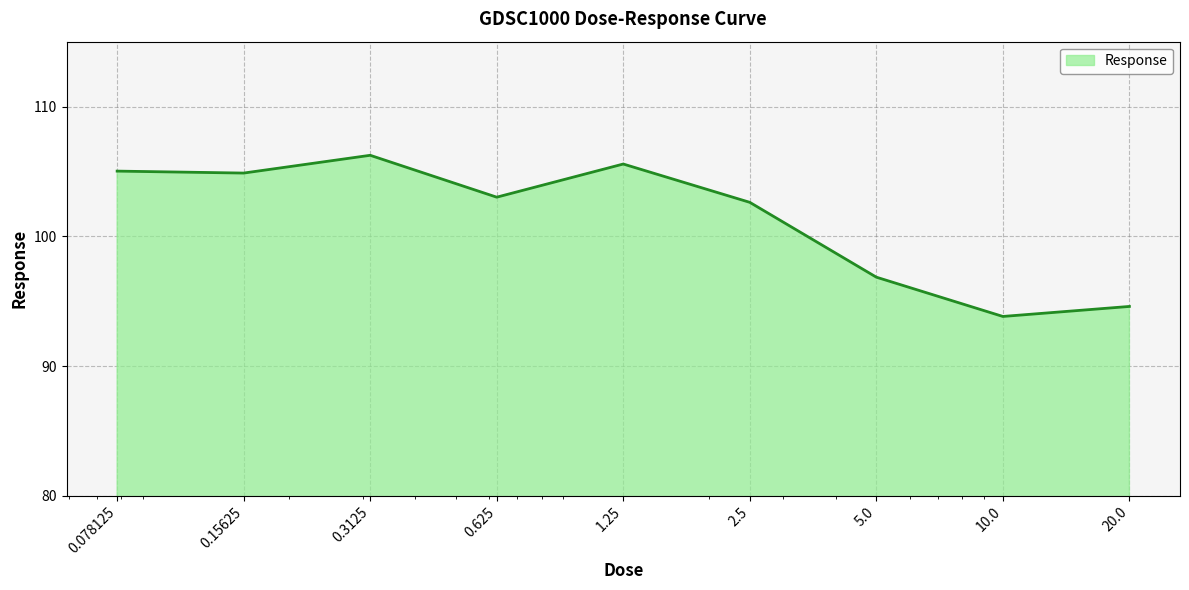

What is the difference between the maximum and minimum values?

12.4